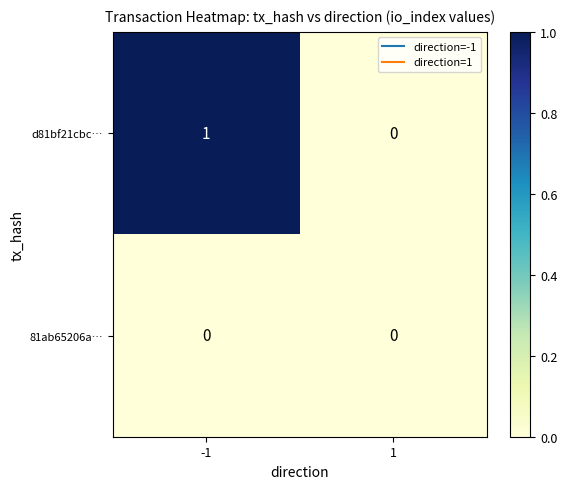

Which series has the largest total across all categories?

d81bf21cbc…